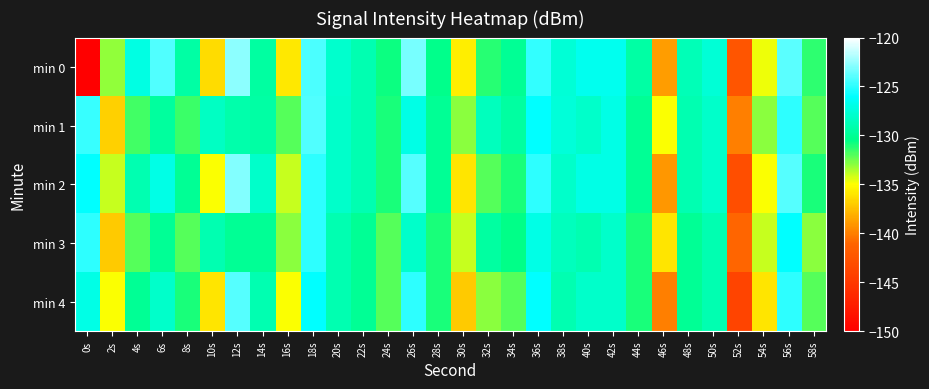

Count the number of categories in the chart.

30